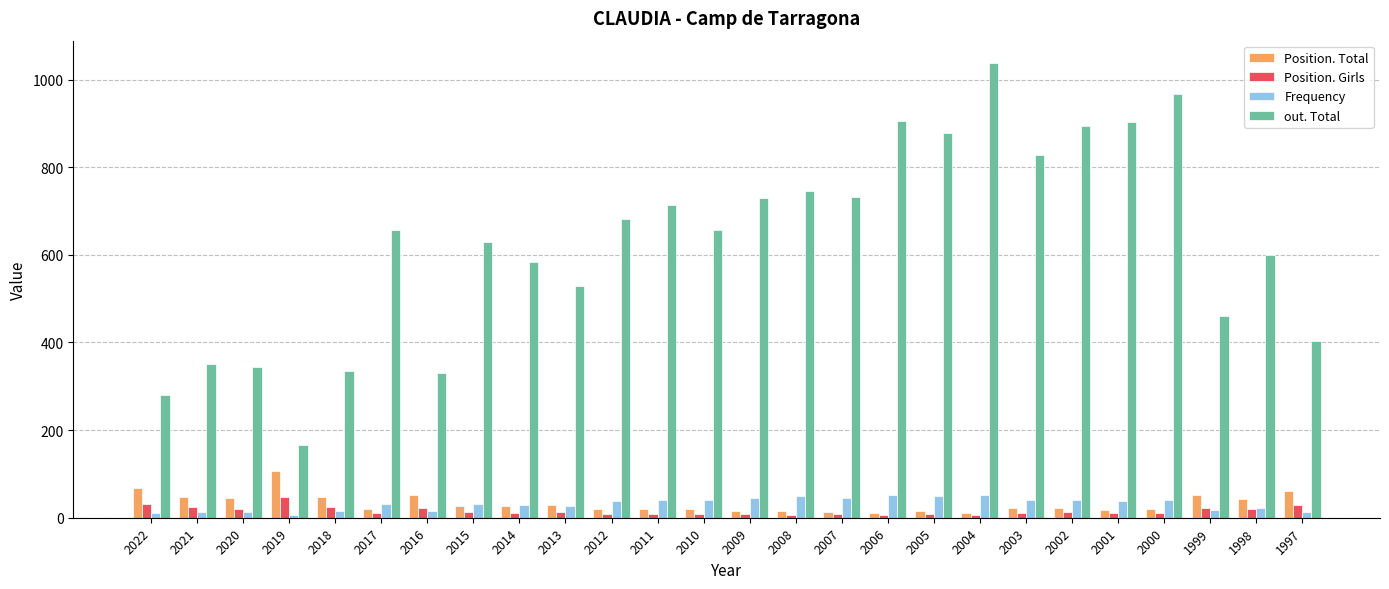

What is the difference between the maximum and second lowest values in the out. Total series?

758